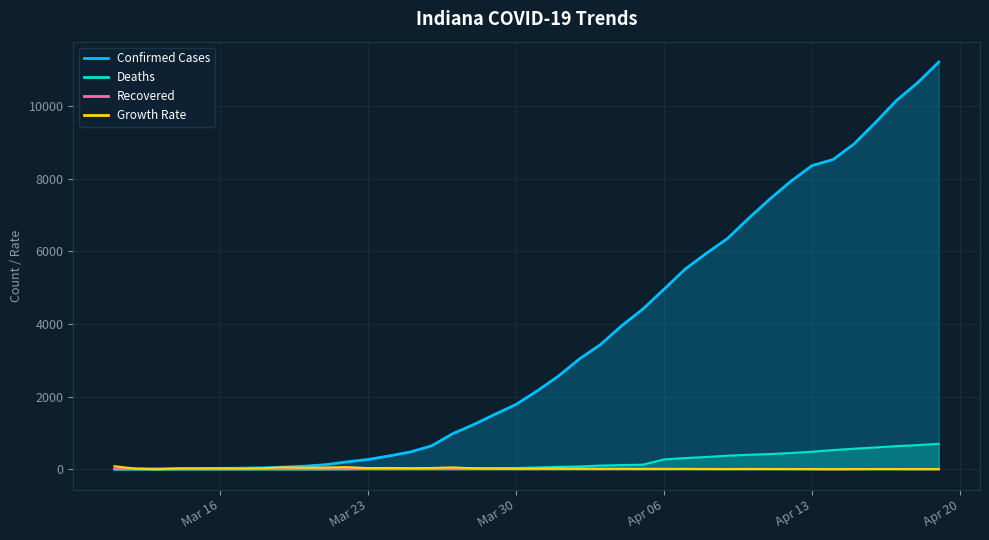

True or false: Confirmed Cases and Deaths cross at least once.

False